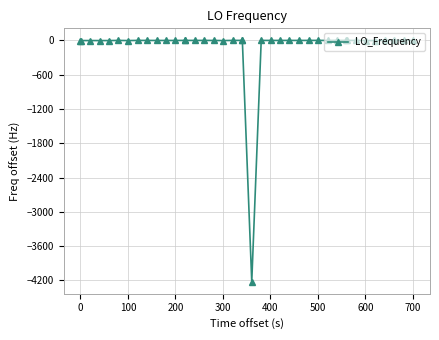

What is the difference between the maximum and minimum values?

4224.6